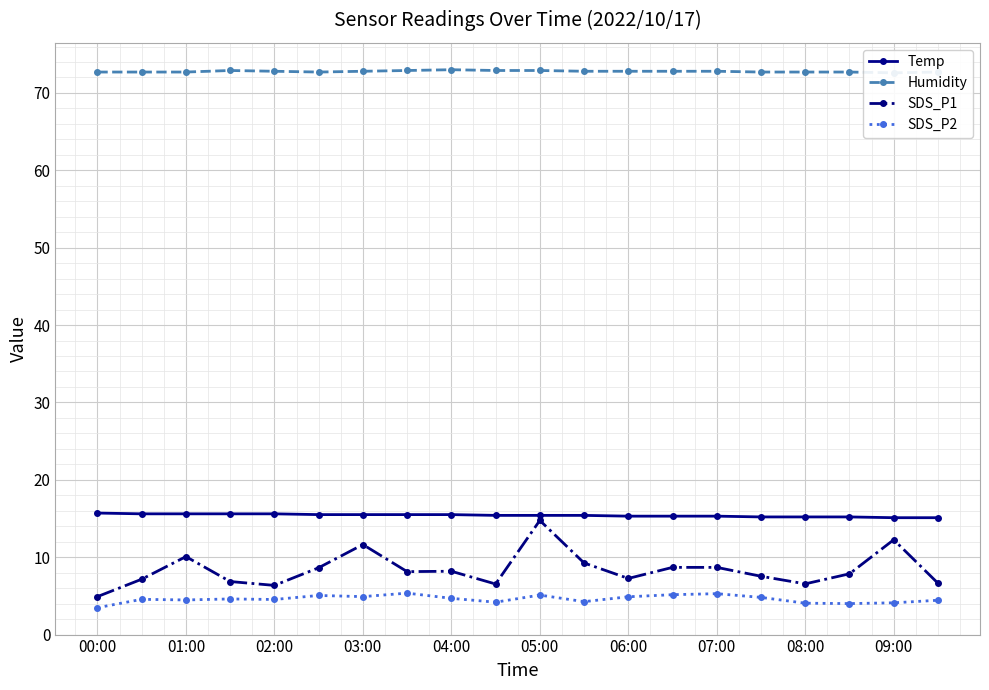

What is the average value of the SDS_P2 series?

4.6